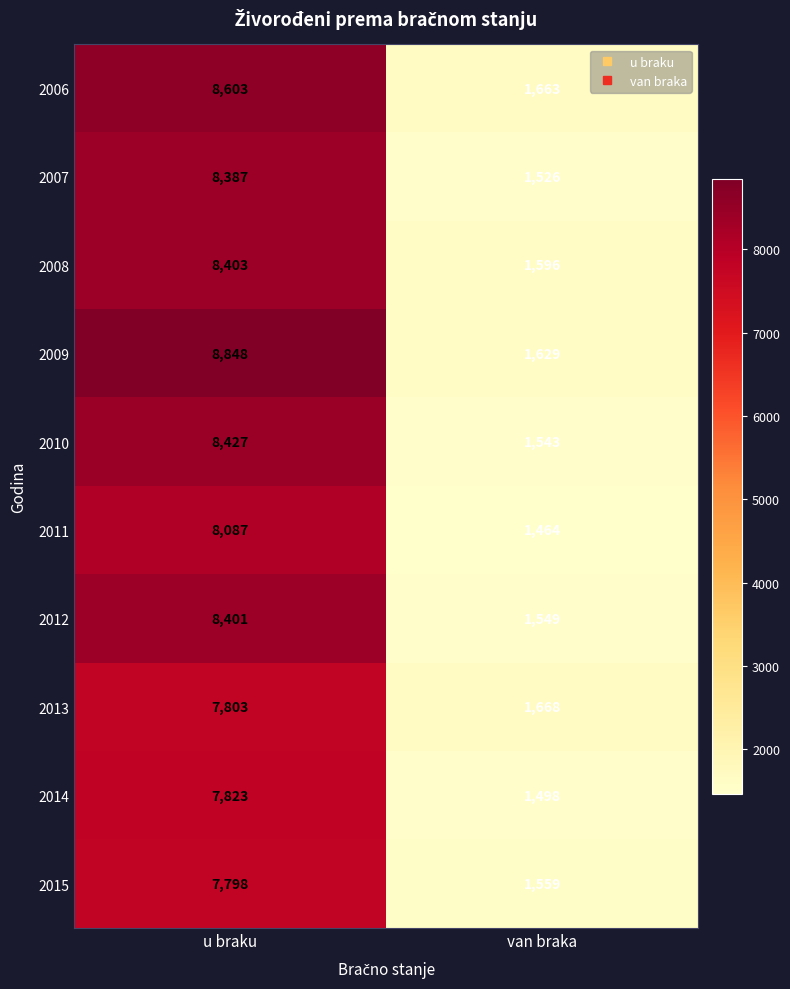

Reading left to right, list all the values displayed in this chart.

2006: u braku=8603	van braka=1663
2007: u braku=8387	van braka=1526
2008: u braku=8403	van braka=1596
2009: u braku=8848	van braka=1629
2010: u braku=8427	van braka=1543
2011: u braku=8087	van braka=1464
2012: u braku=8401	van braka=1549
2013: u braku=7803	van braka=1668
2014: u braku=7823	van braka=1498
2015: u braku=7798	van braka=1559